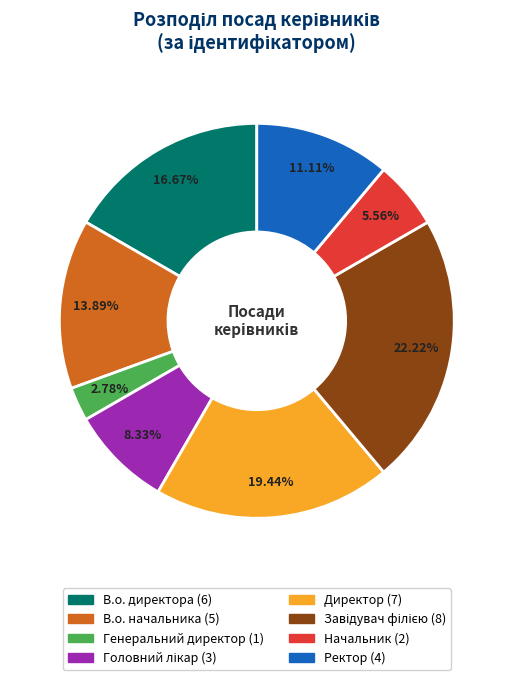

Which slice is the smallest?

Генеральний директор